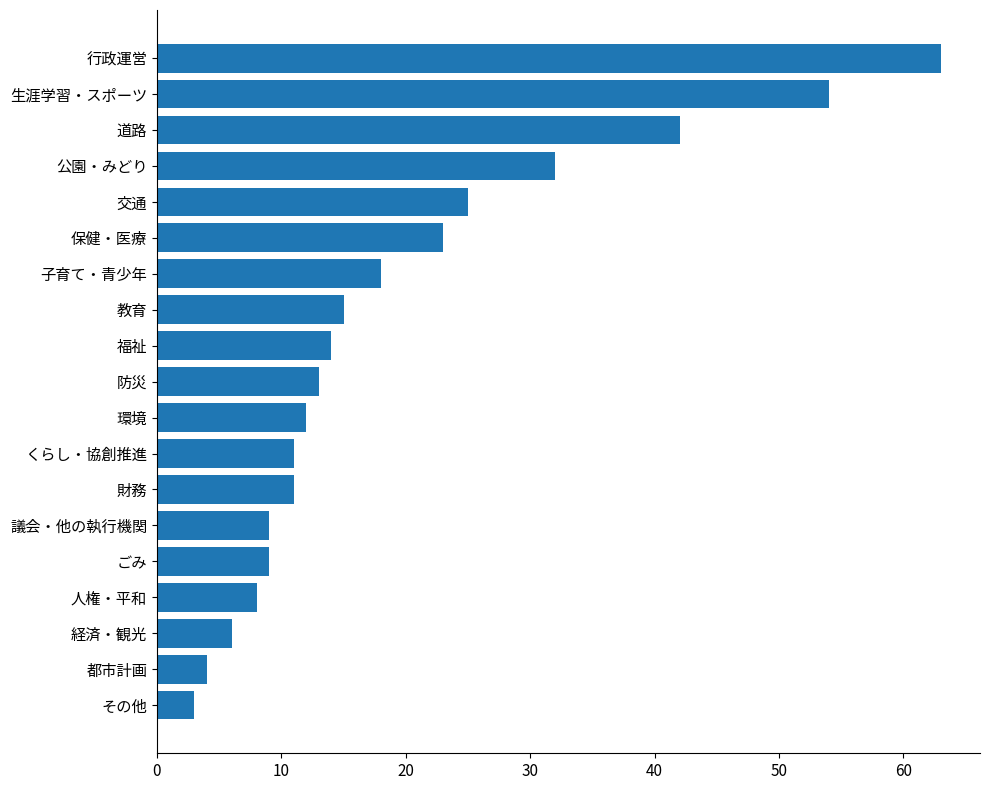

How many series are shown in this chart?

1